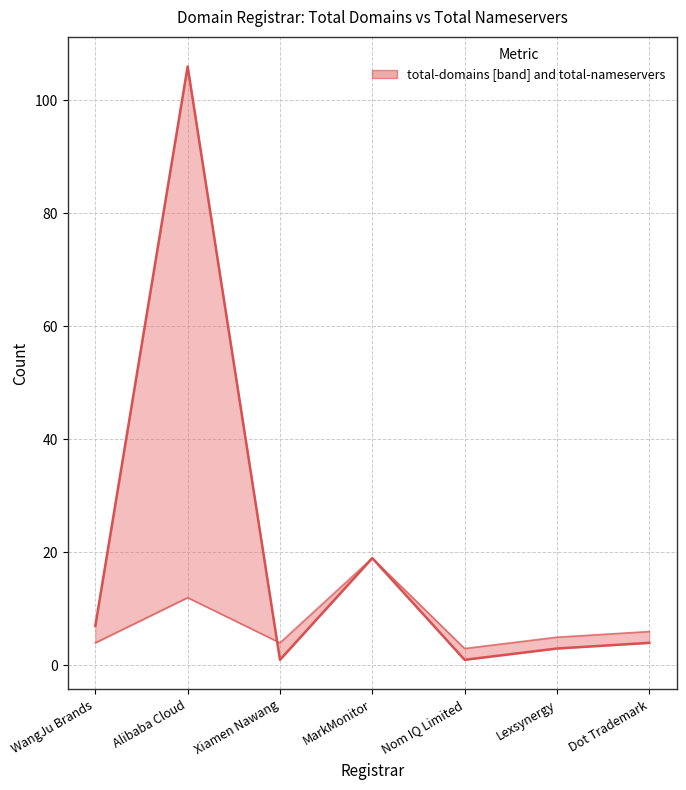

Is it true that total-nameservers equals 2 at WangJu Brands?

False